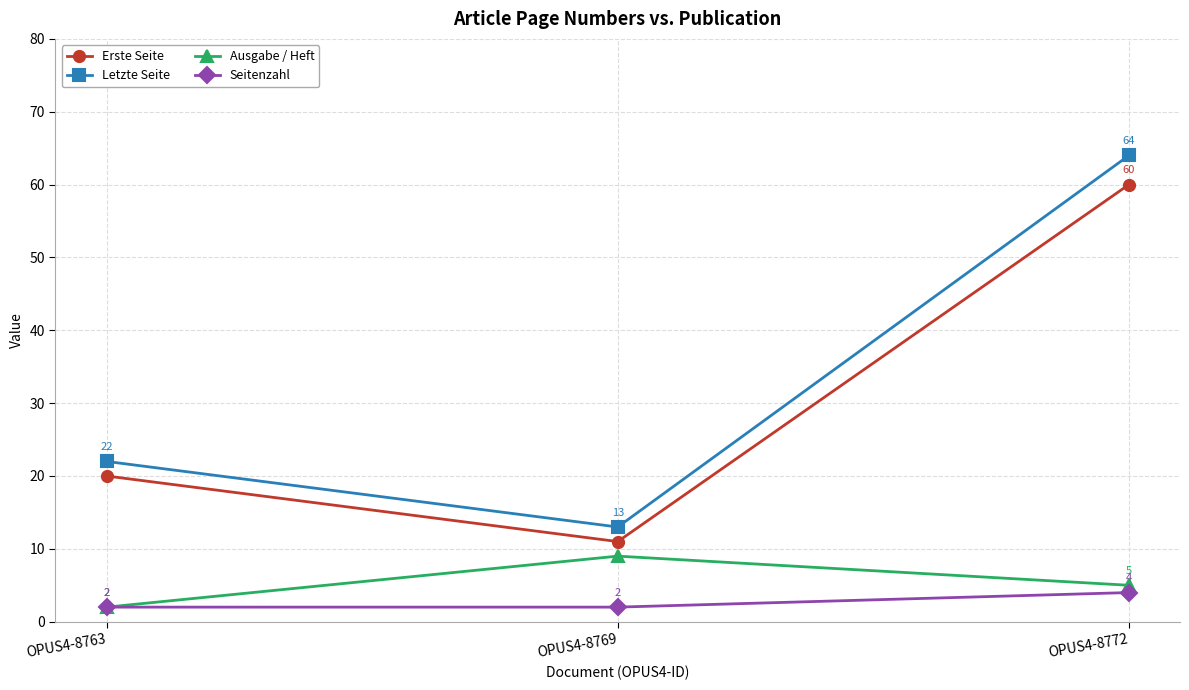

Reading left to right, extract all data points from this chart.

Erste Seite: 20	11	60
Letzte Seite: 22	13	64
Ausgabe / Heft: 2	9	5
Seitenzahl: 2	2	4